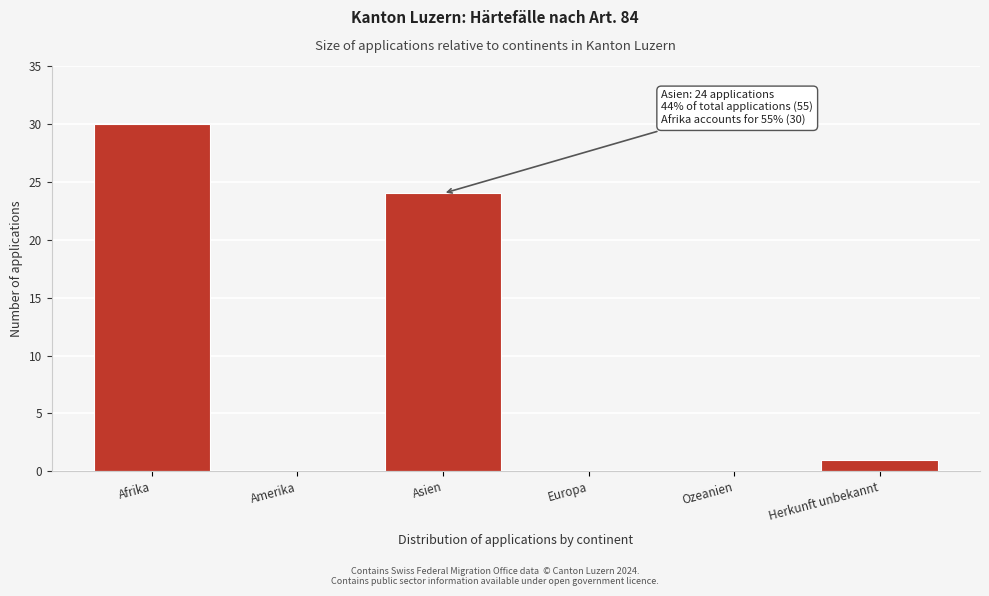

Reading left to right, extract all data points from this chart.

Afrika=30	Amerika=0	Asien=24	Europa=0	Ozeanien=0	Herkunft unbekannt=1